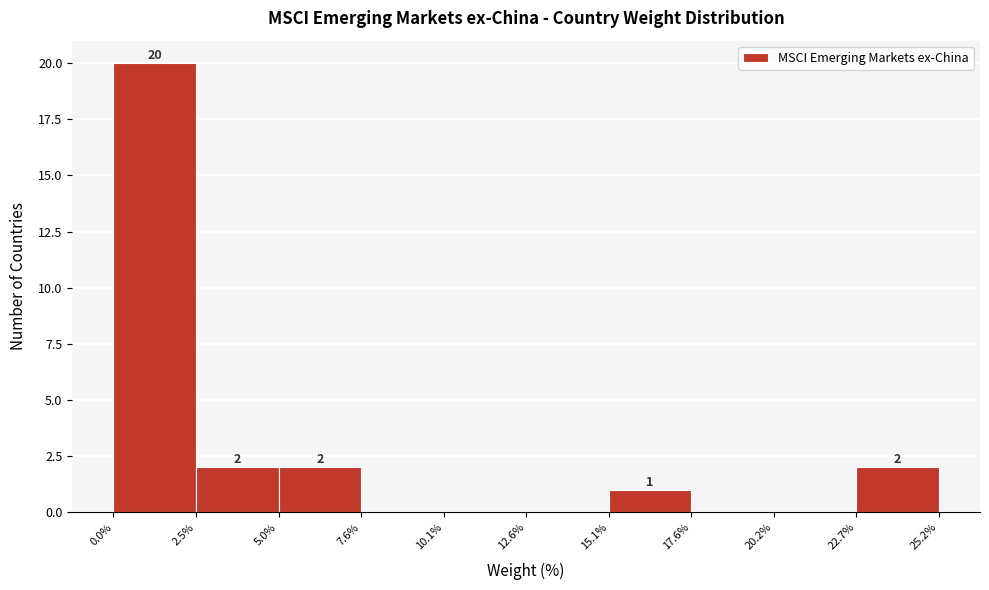

Over which range of the x-axis is the bar tallest?

0.0% to 2.5%